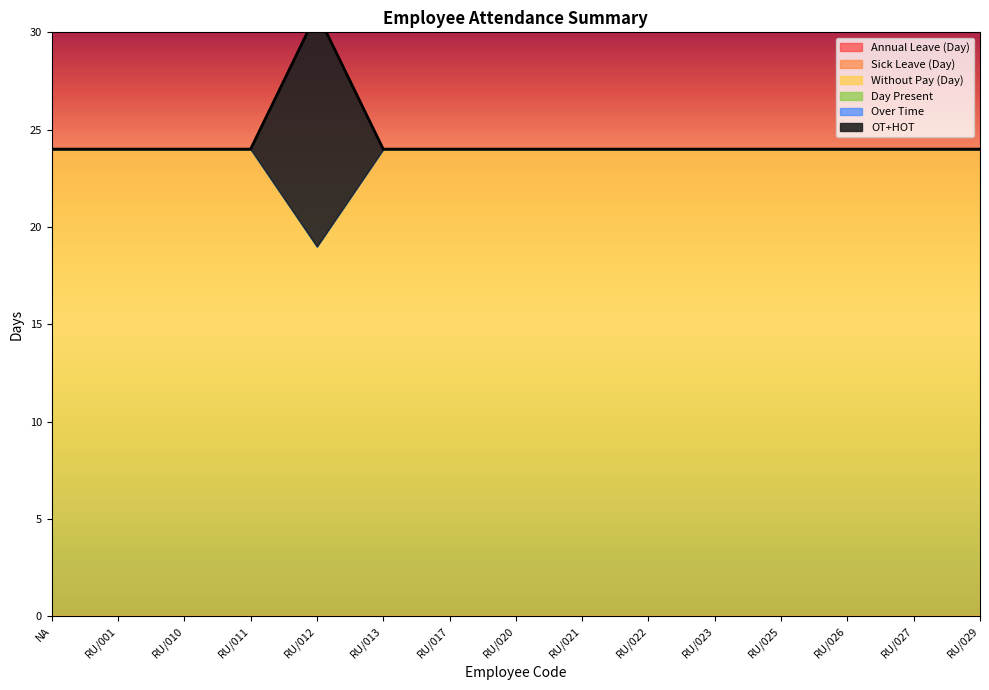

What is the label of the 7th point from the left?

RU/017